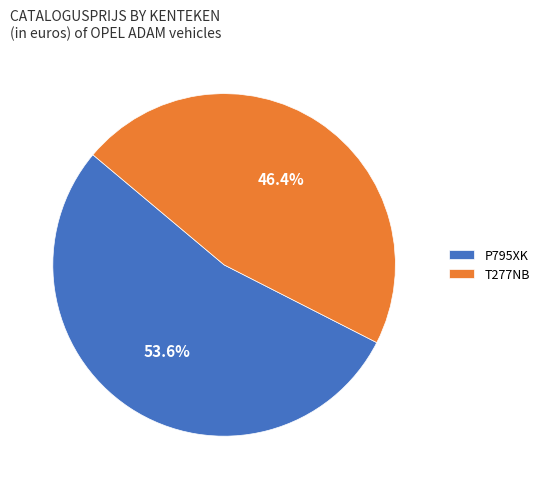

Does P795XK represent more than half of the total?

Yes